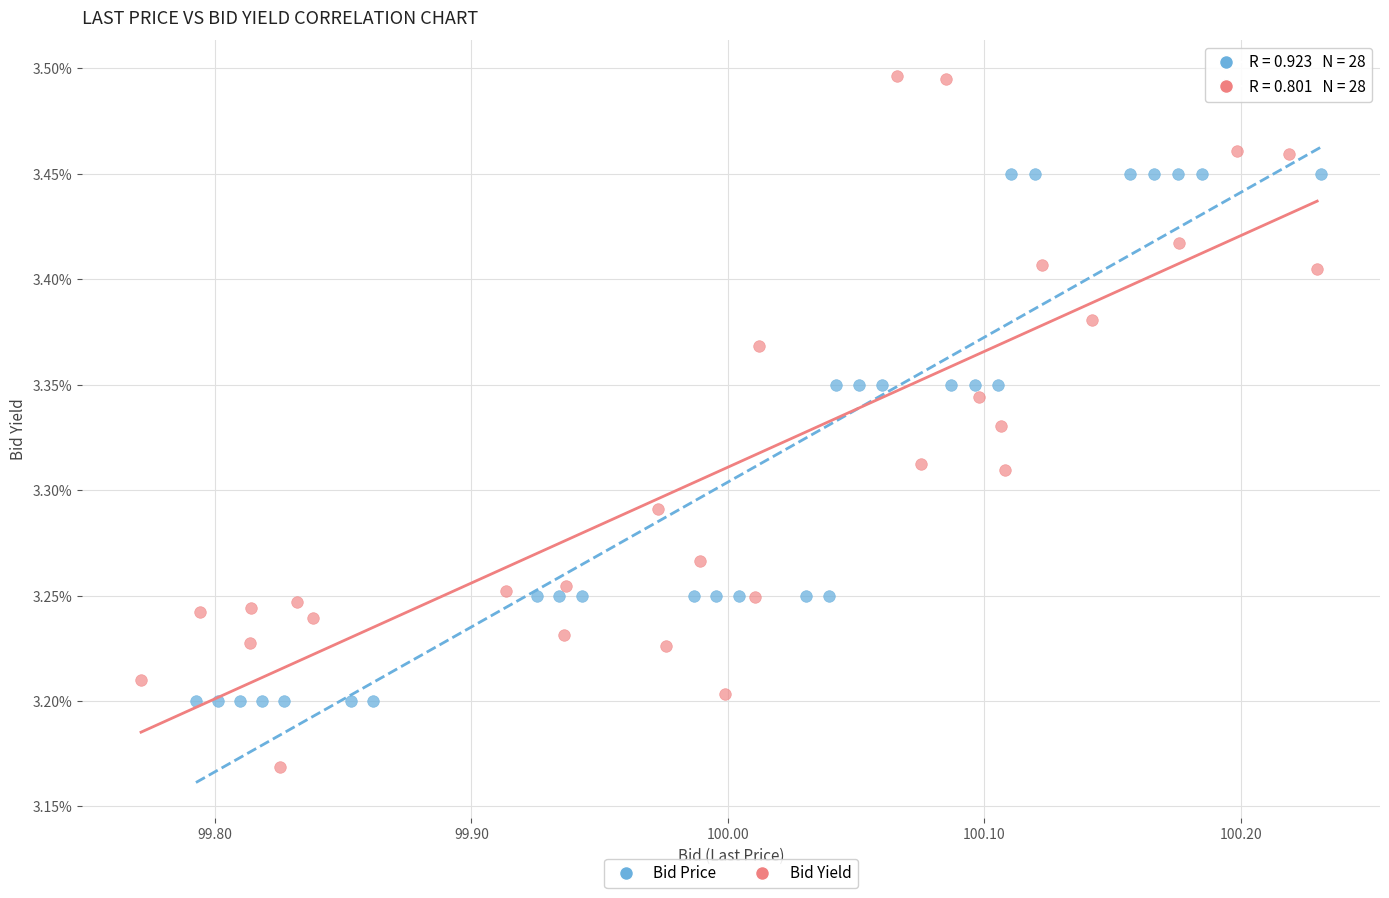

Which series reaches the maximum Y coordinate?

Bid Yield